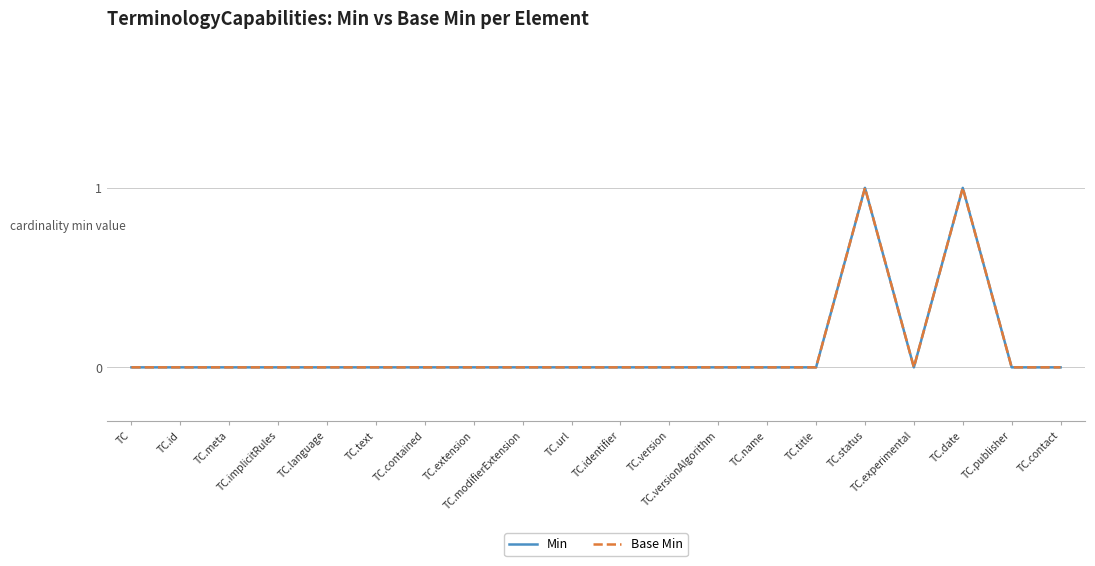

Does the chart display data point markers on the line(s)?

No